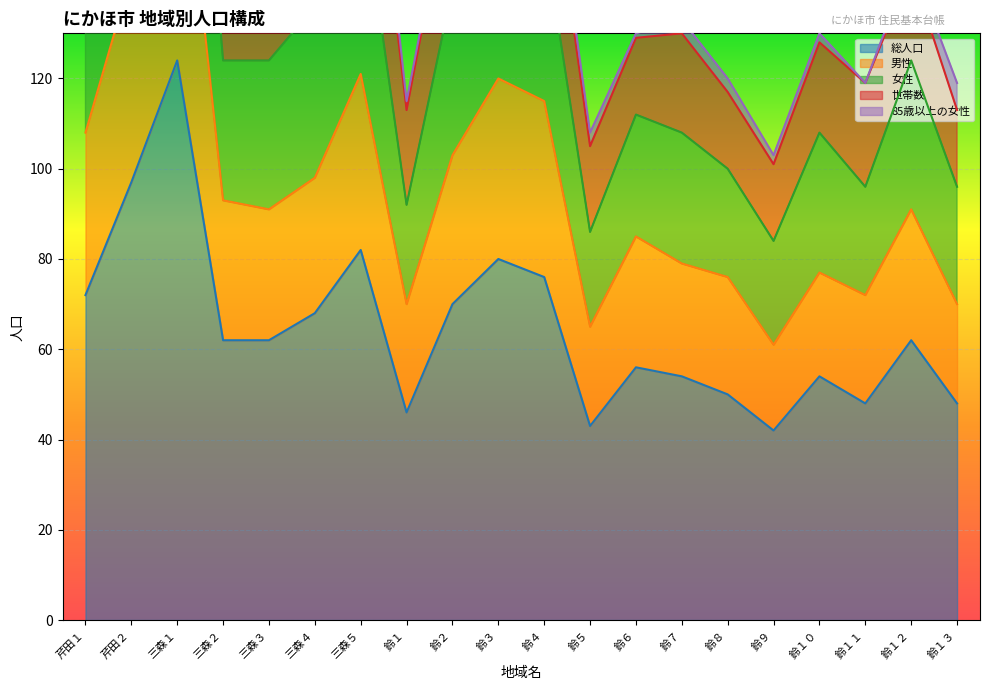

Is it true that 総人口 equals 81 at 三森３?

False